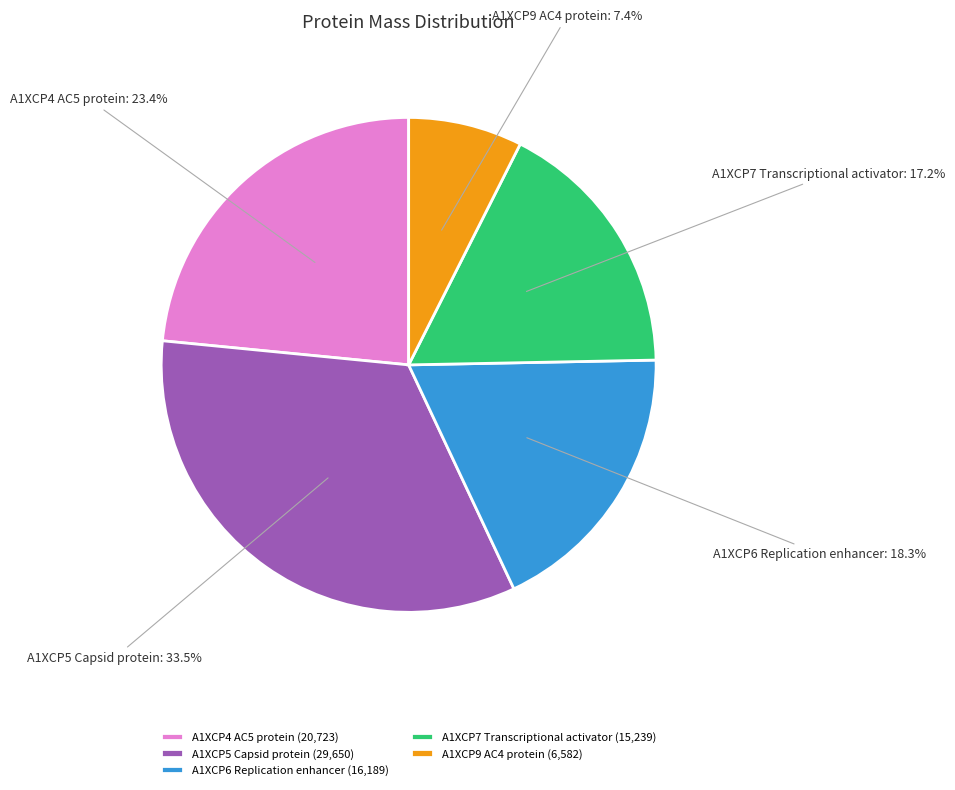

To the nearest percent, what is the difference between the largest and smallest slice percentages?

26%